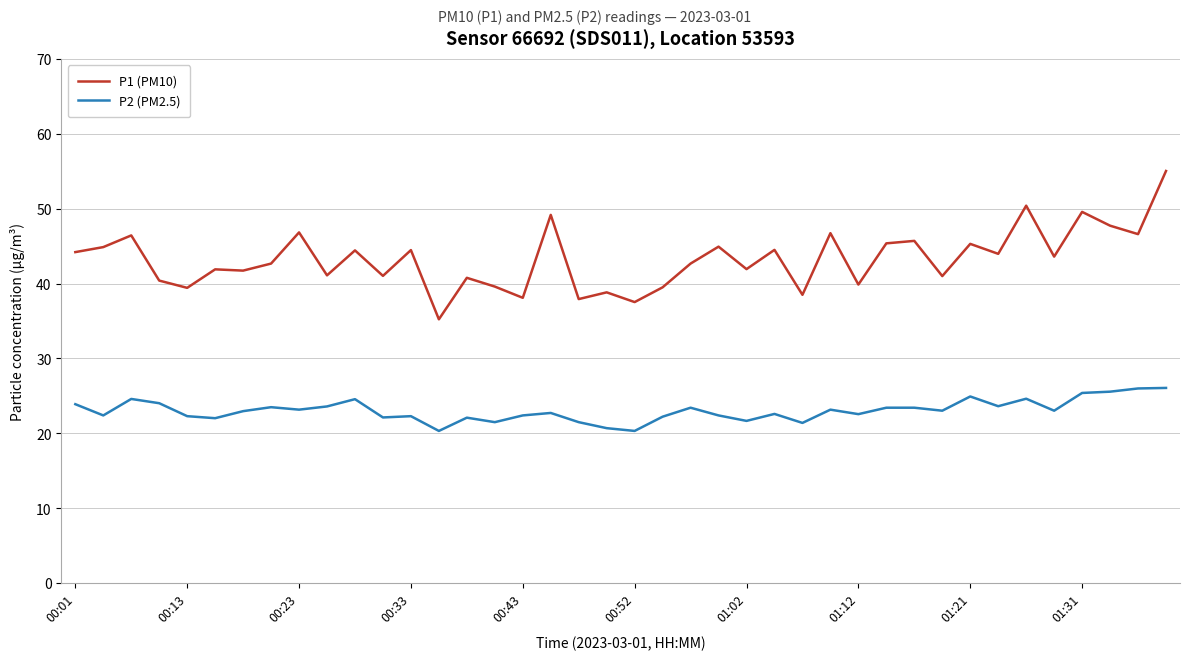

What is the maximum value shown in the chart?

55.0